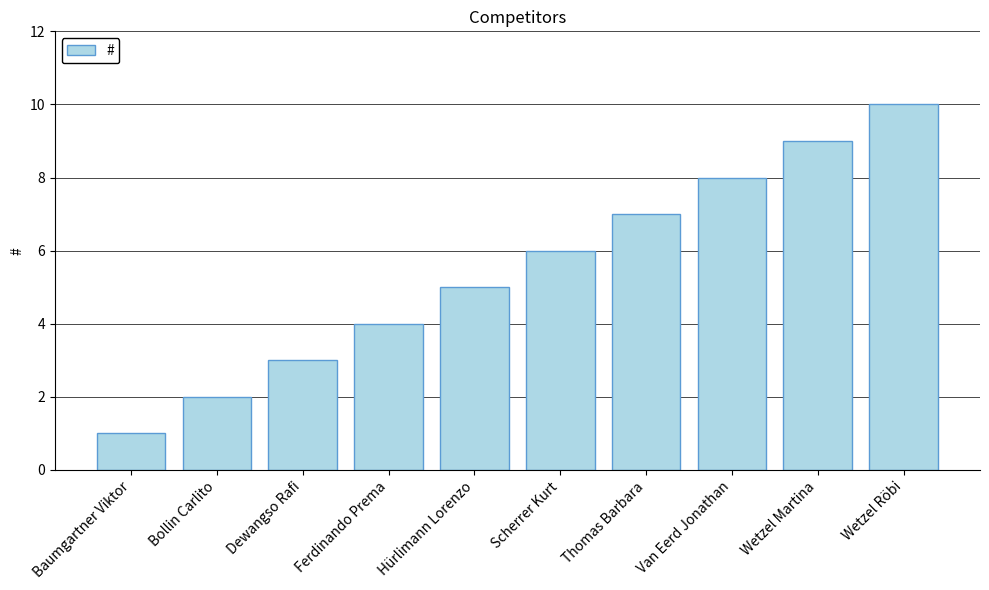

List the labels in order of value, largest first.

Wetzel Röbi, Wetzel Martina, Van Eerd Jonathan, Thomas Barbara, Scherrer Kurt, Hürlimann Lorenzo, Ferdinando Prema, Dewangso Rafi, Bollin Carlito, Baumgartner Viktor